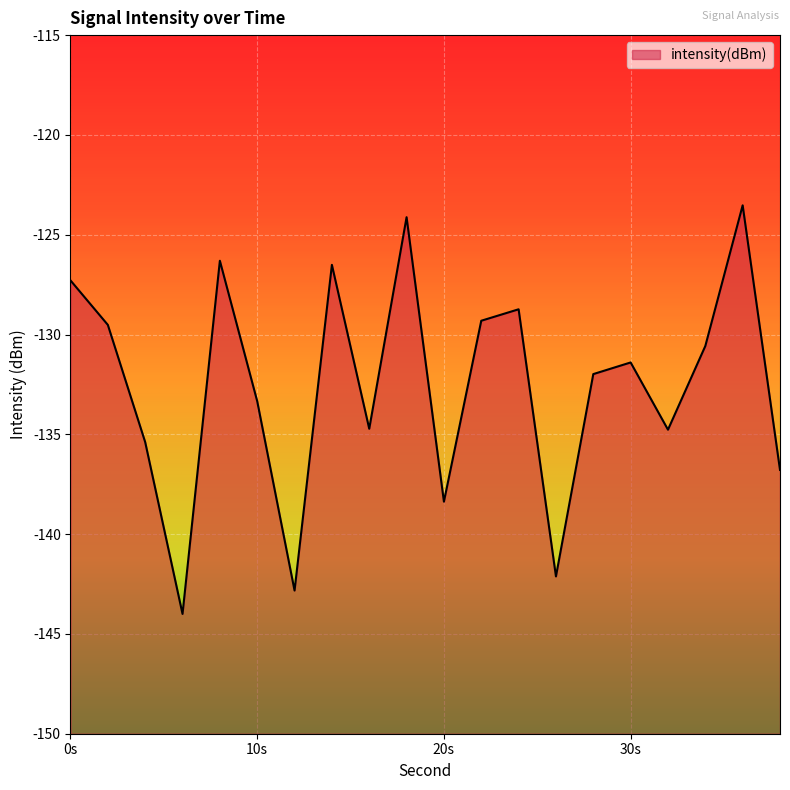

List the labels in order of value, largest first.

36, 18, 8, 14, 0, 24, 22, 2, 34, 30, 28, 10, 16, 32, 4, 38, 20, 26, 12, 6